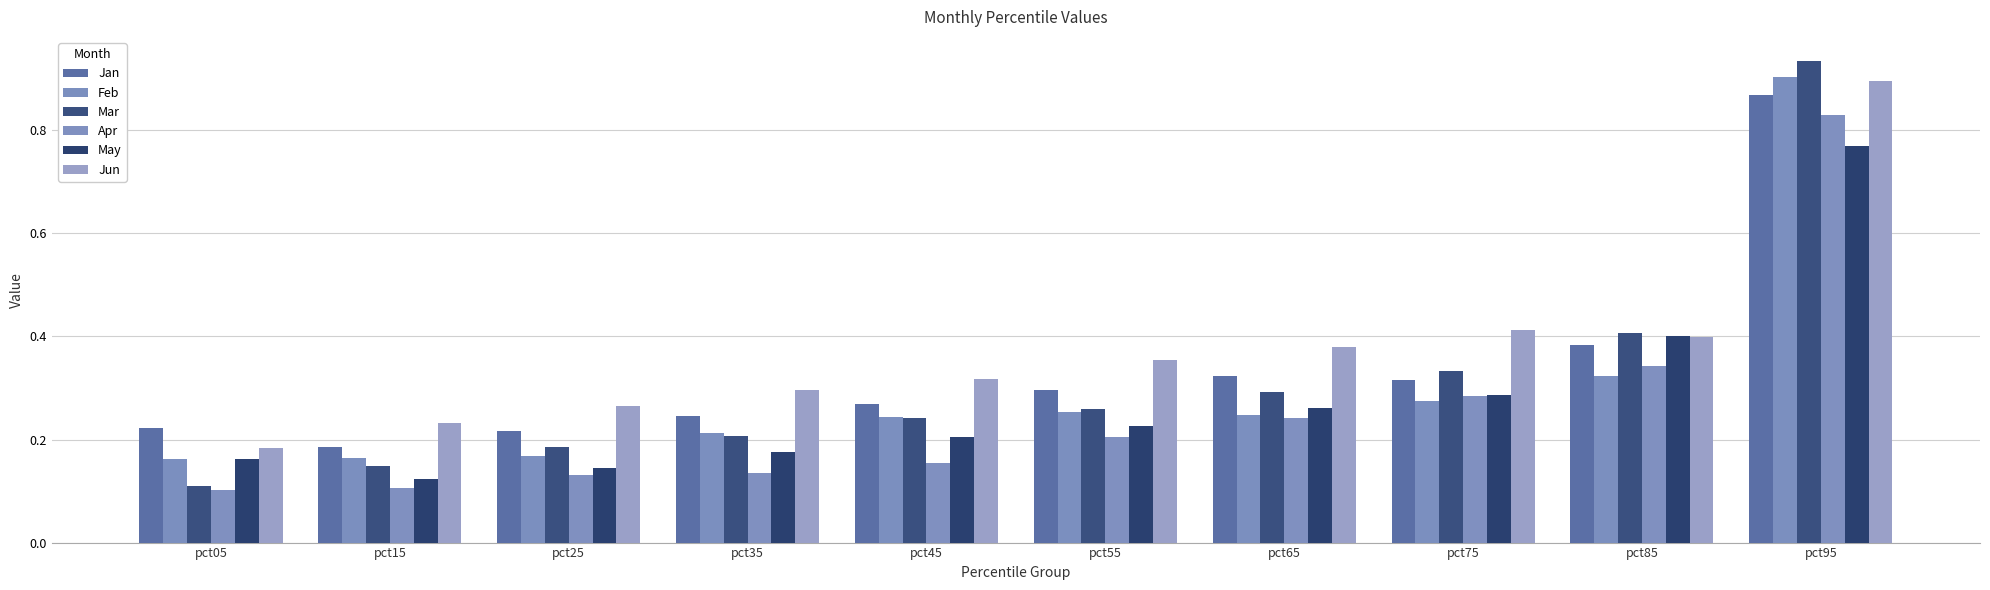

Is the value of Jan at pct65 greater than the value of Mar at pct75?

No